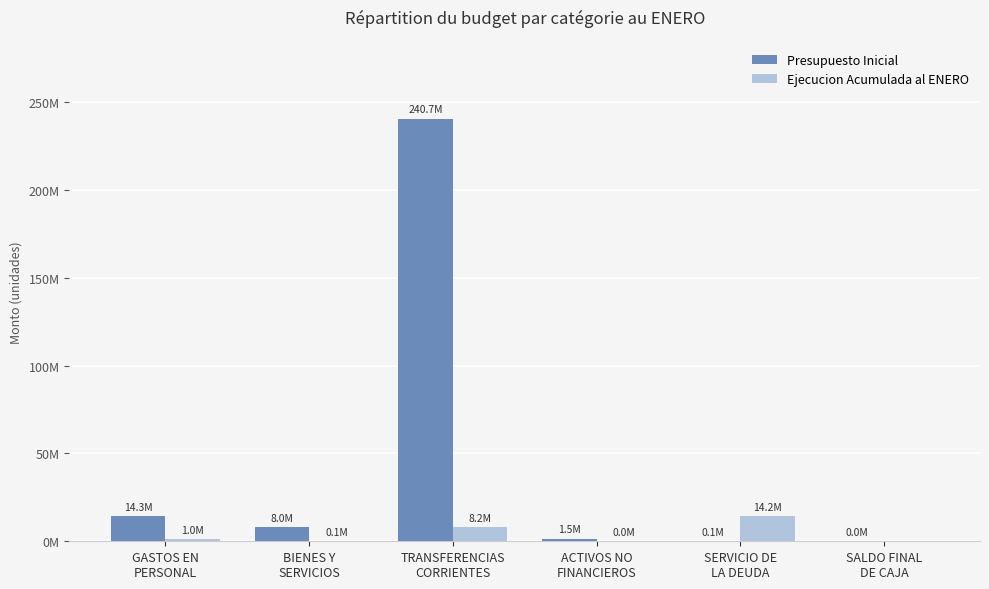

Between GASTOS EN
PERSONAL and ACTIVOS NO
FINANCIEROS, which series saw the biggest shift?

Presupuesto Inicial